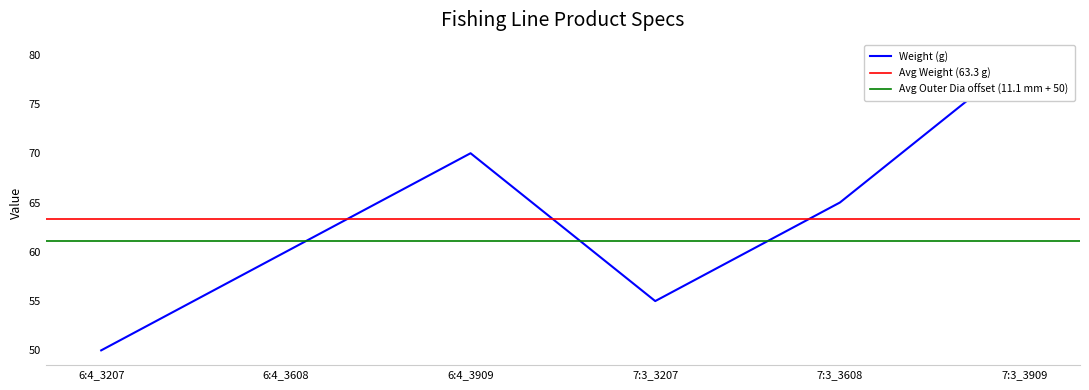

List the labels in order of value, smallest first.

6:4_3207, 7:3_3207, 6:4_3608, 7:3_3608, 6:4_3909, 7:3_3909